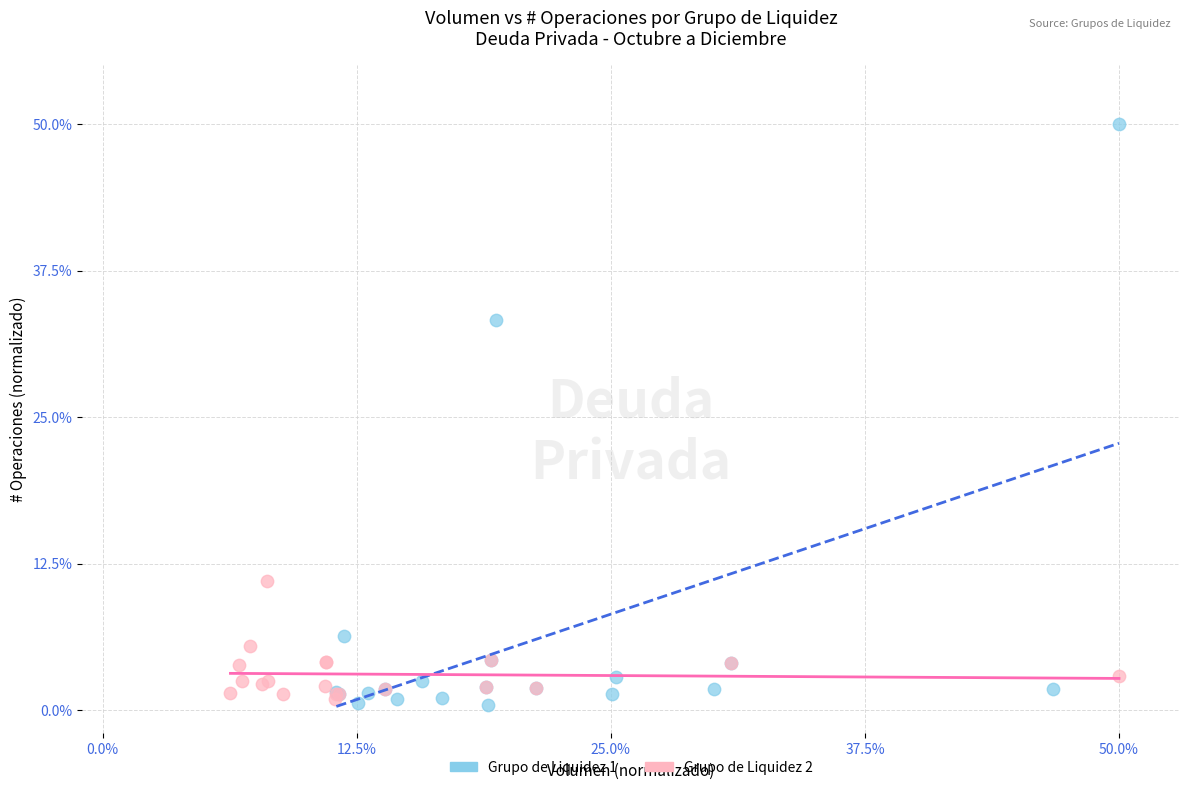

What are all the series names shown in the legend?

Grupo de Liquidez 1, Grupo de Liquidez 2